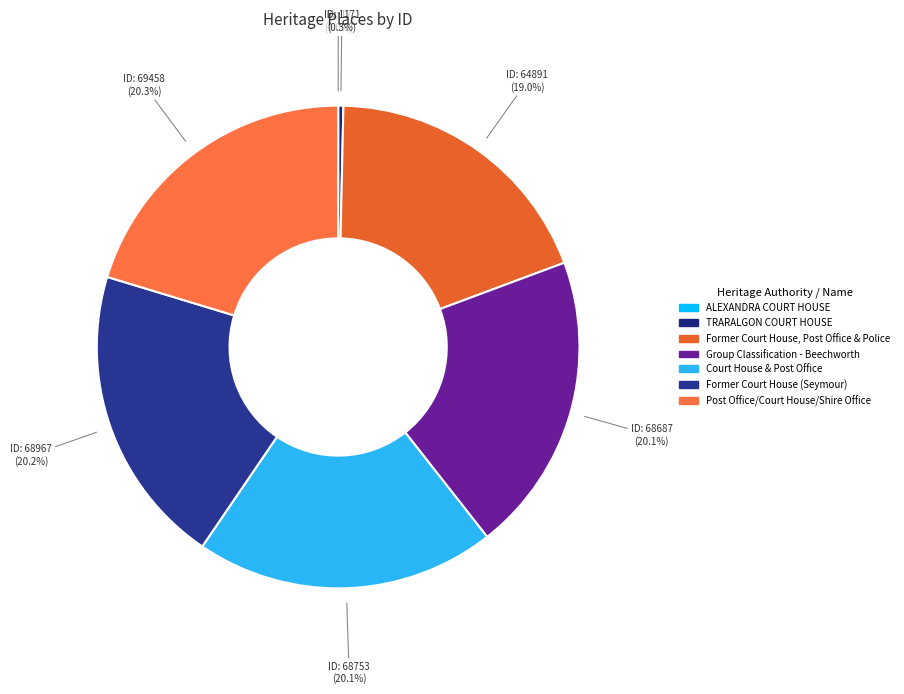

To the nearest percent, what portion does Post Office/Court House/Shire Office represent?

20%